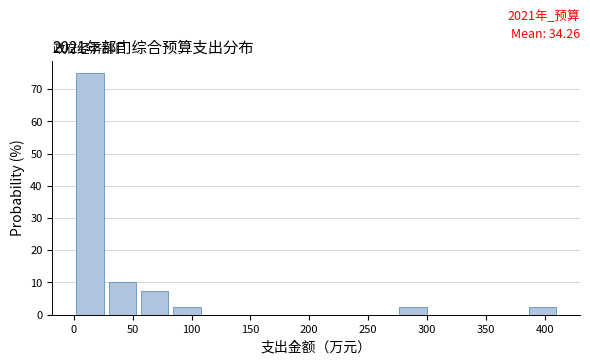

Which range on the x-axis has the tallest bar?

0 to 30